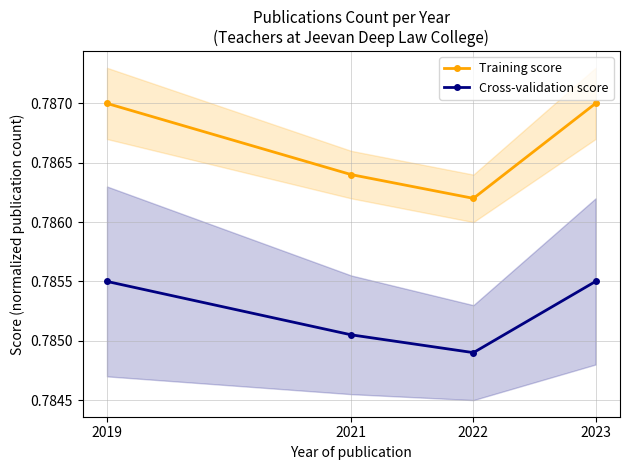

In Training score, how many points are lower than both neighbors (excluding endpoints)?

1